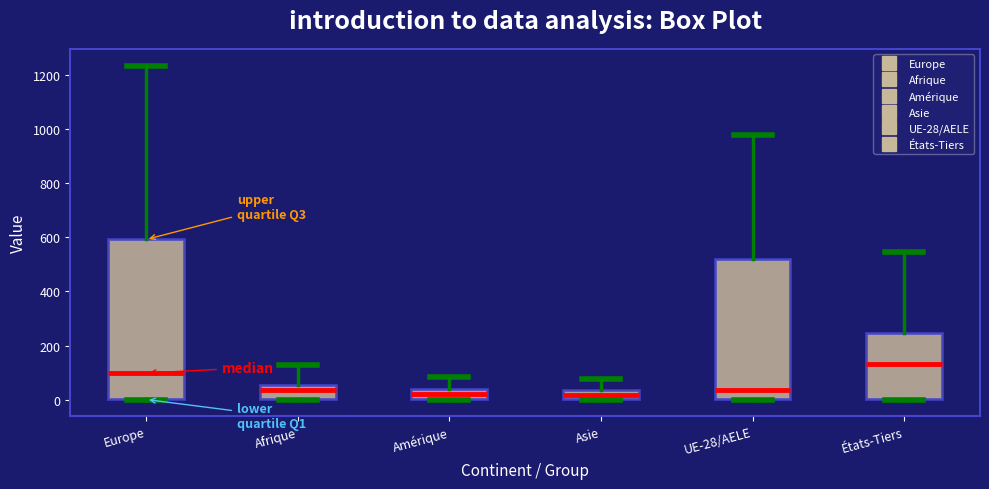

Reading left to right, read every box against the y-axis: the position of its median line, the range the box covers, and the ends of its whiskers. The values are not printed on the chart, so give them approximately, as read against the axis.

Europe: median 100, box 0 to 600, whiskers 0 to 1240
Afrique: median 40, box 0 to 60, whiskers 0 to 120
Amérique: median 20, box 0 to 40, whiskers 0 to 80
Asie: median 20, box 0 to 40, whiskers 0 to 80
UE-28/AELE: median 40, box 0 to 520, whiskers 0 to 980
États-Tiers: median 140, box 0 to 240, whiskers 0 to 540